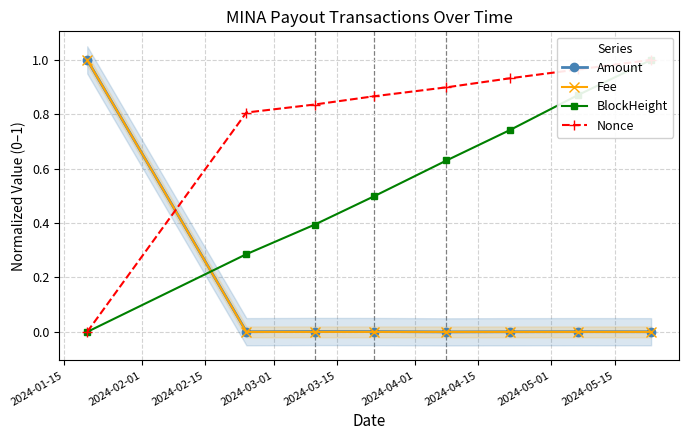

What are all the series names shown in the legend?

Amount, Fee, BlockHeight, Nonce